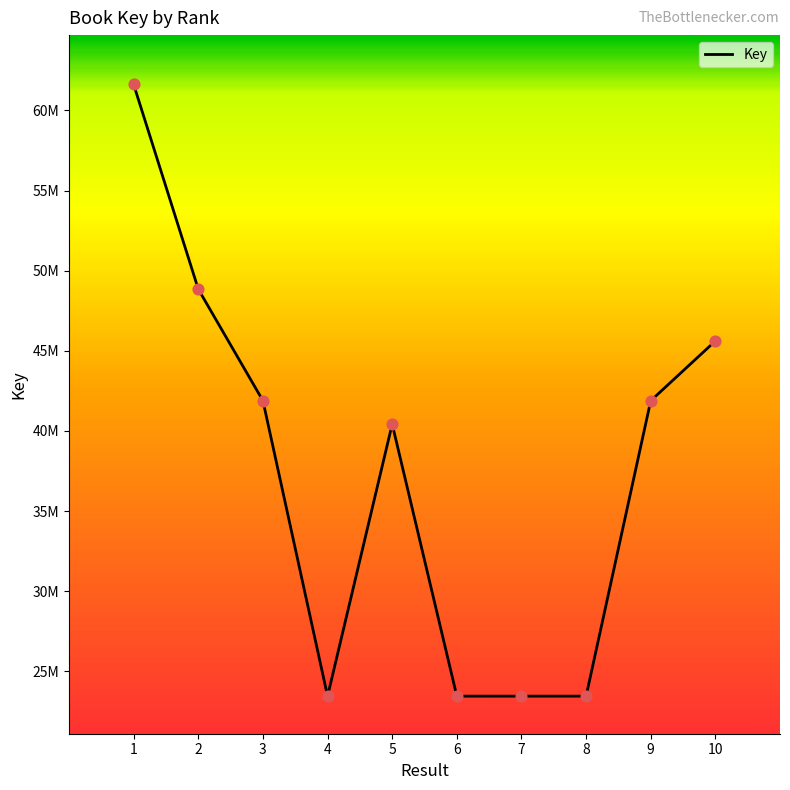

What is the change in value from 5 to 8?

-16976973